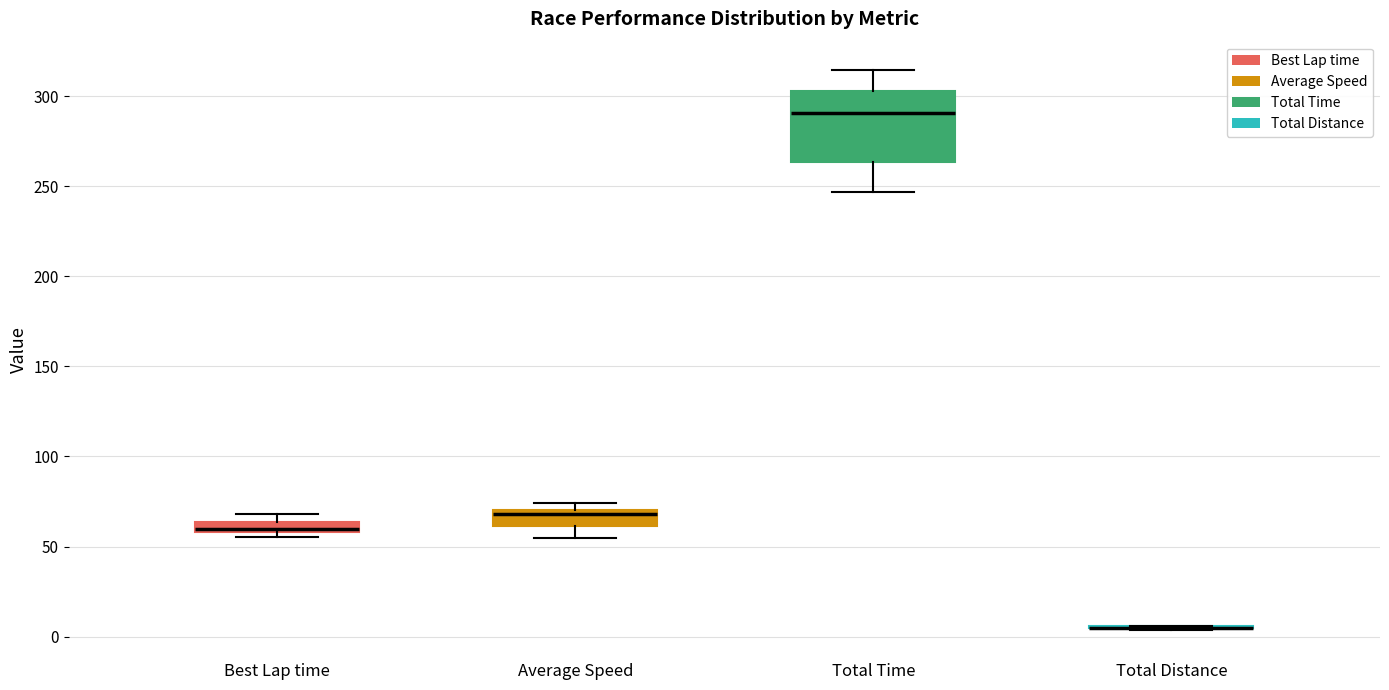

Where is the lower edge of the box for Best Lap time on the y-axis? The values are not printed on the chart, so give them approximately, as read against the axis.

60